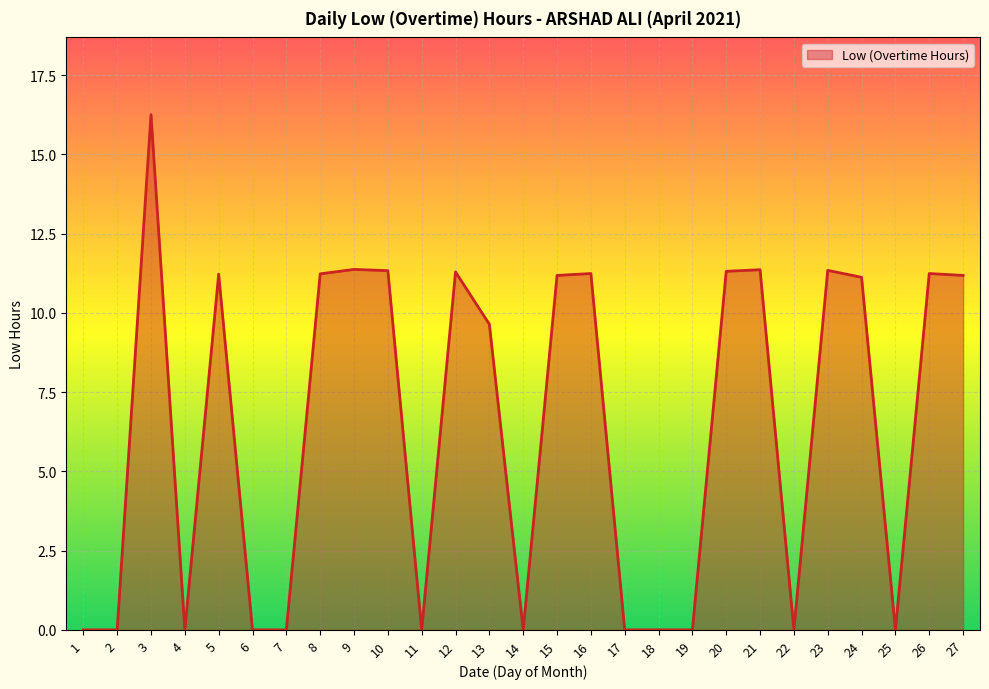

Where is the first local minimum?

4